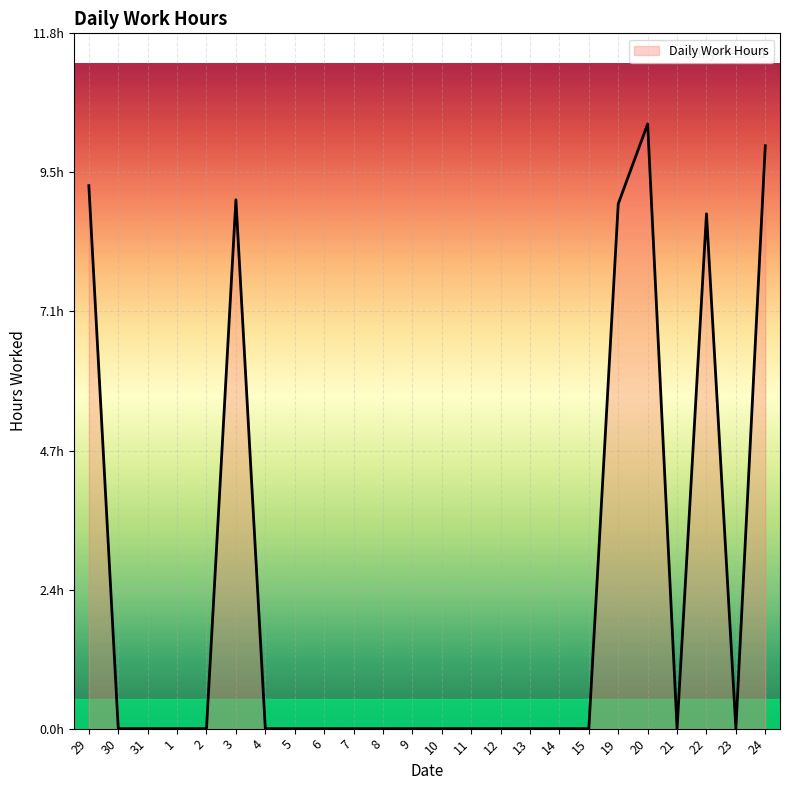

List the labels in order of value, smallest first.

30, 31, 1, 2, 4, 5, 6, 7, 8, 9, 10, 11, 12, 13, 14, 15, 21, 23, 22, 19, 3, 29, 24, 20